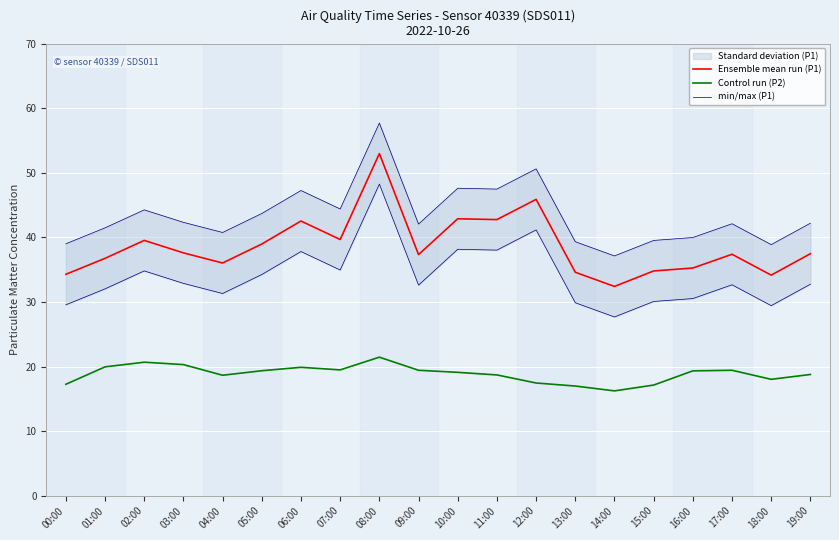

Count the number of categories in the chart.

20